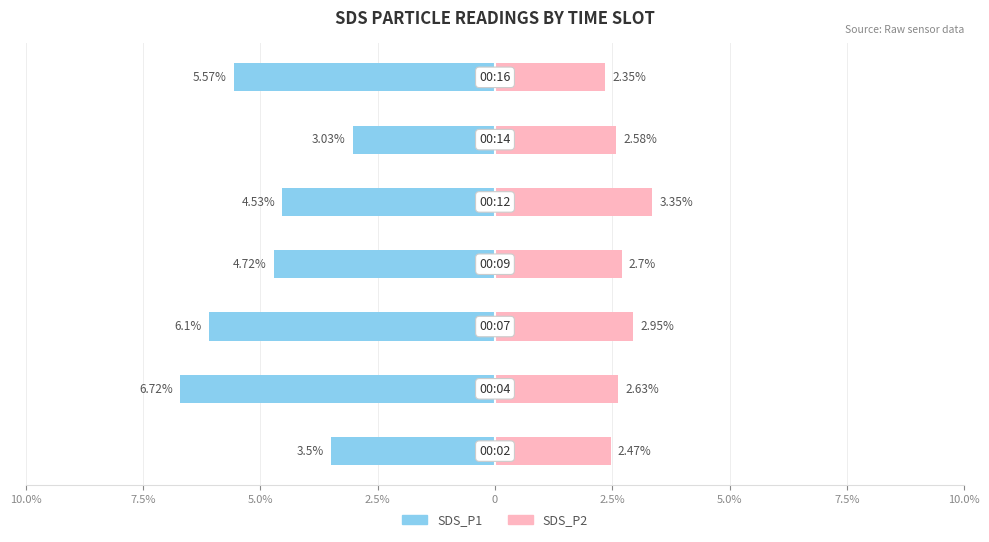

Are the bars grouped side by side (vs. stacked)?

Yes